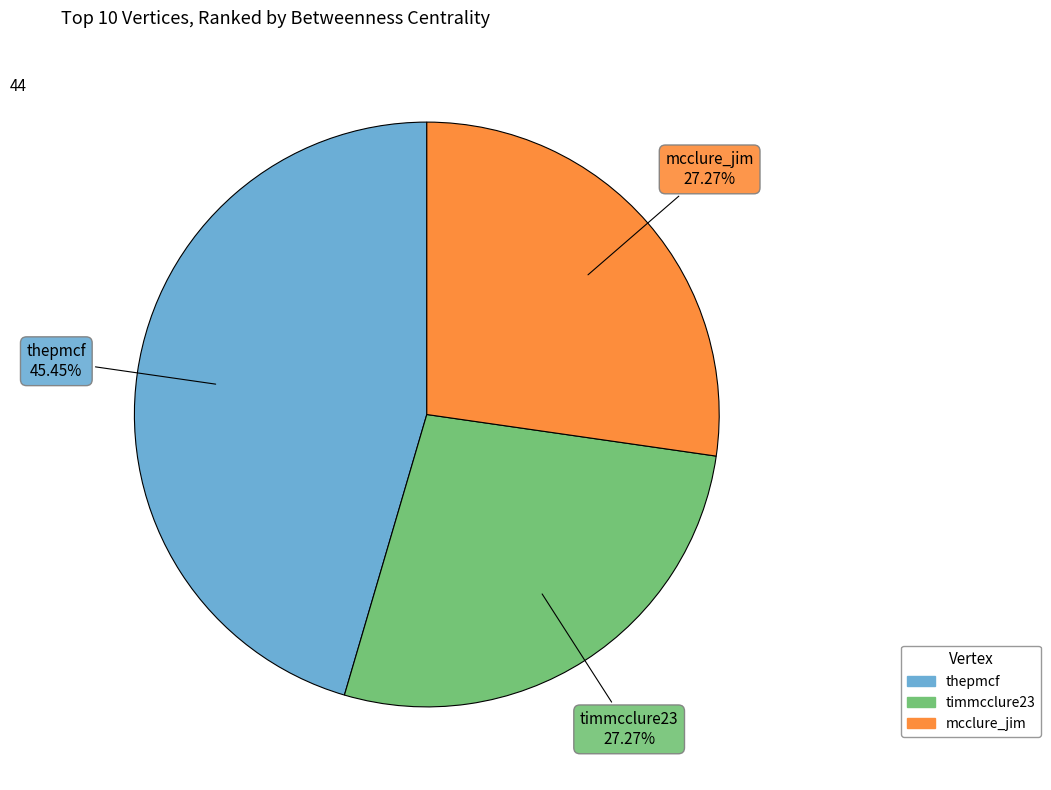

How many slices are in this pie chart?

3